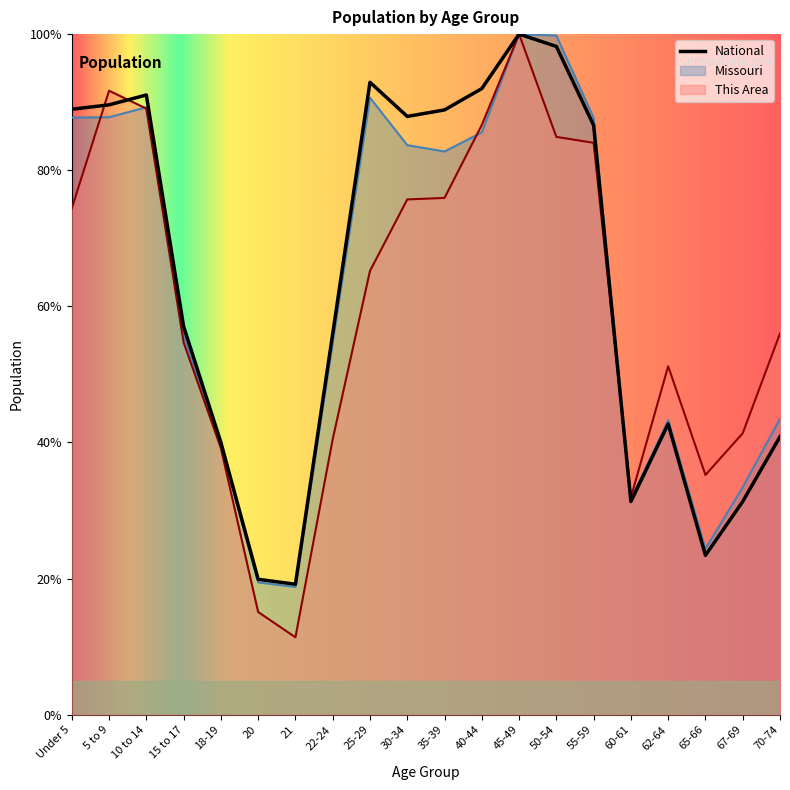

Reading left to right, extract all data points from this chart.

This Area: Under 5=74.4	5 to 9=91.7	10 to 14=89.1	15 to 17=54.7	18-19=39.2	20=15.1	21=11.4	22-24=40.5	25-29=65.2	30-34=75.7	35-39=75.9	40-44=86.7	45-49=100.0	50-54=84.9	55-59=84.0	60-61=31.9	62-64=51.2	65-66=35.2	67-69=41.4	70-74=56.0
Missouri: Under 5=87.7	5 to 9=87.8	10 to 14=89.2	15 to 17=55.7	18-19=39.6	20=19.5	21=18.8	22-24=54.7	25-29=90.7	30-34=83.7	35-39=82.8	40-44=85.6	45-49=100.0	50-54=99.8	55-59=87.7	60-61=31.7	62-64=43.3	65-66=24.4	67-69=33.4	70-74=43.5
National: Under 5=89.0	5 to 9=89.6	10 to 14=91.1	15 to 17=57.0	18-19=40.0	20=19.9	21=19.2	22-24=56.0	25-29=92.9	30-34=87.9	35-39=88.9	40-44=92.0	45-49=100.0	50-54=98.2	55-59=86.6	60-61=31.3	62-64=42.7	65-66=23.4	67-69=31.3	70-74=40.9